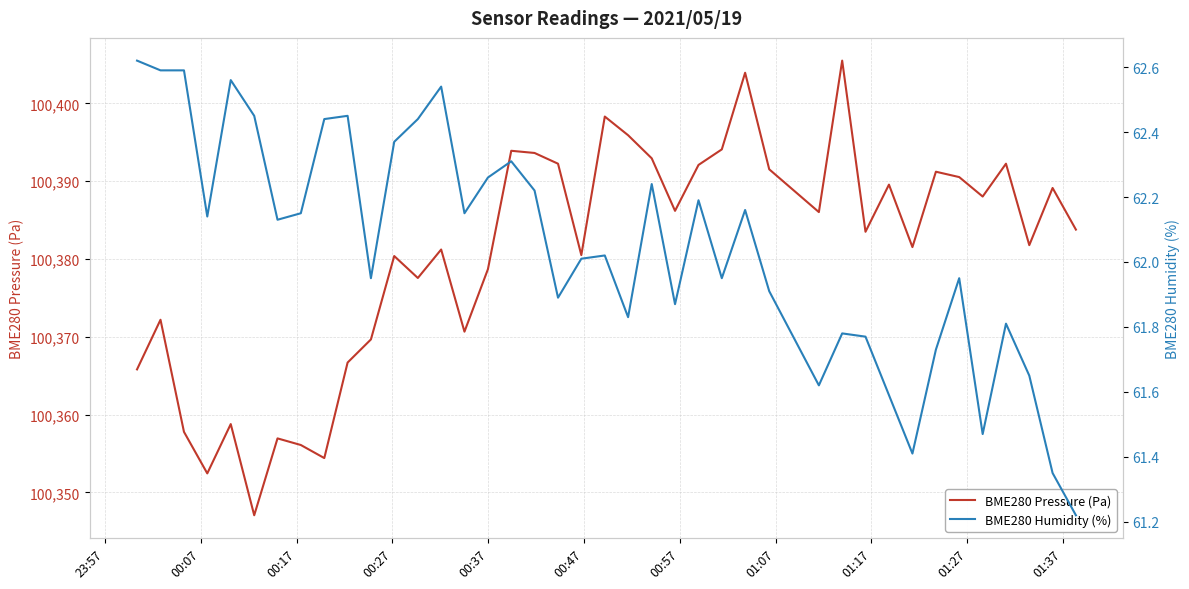

The value of BME280 Humidity (%) at 17 is 91.5. True or false?

False